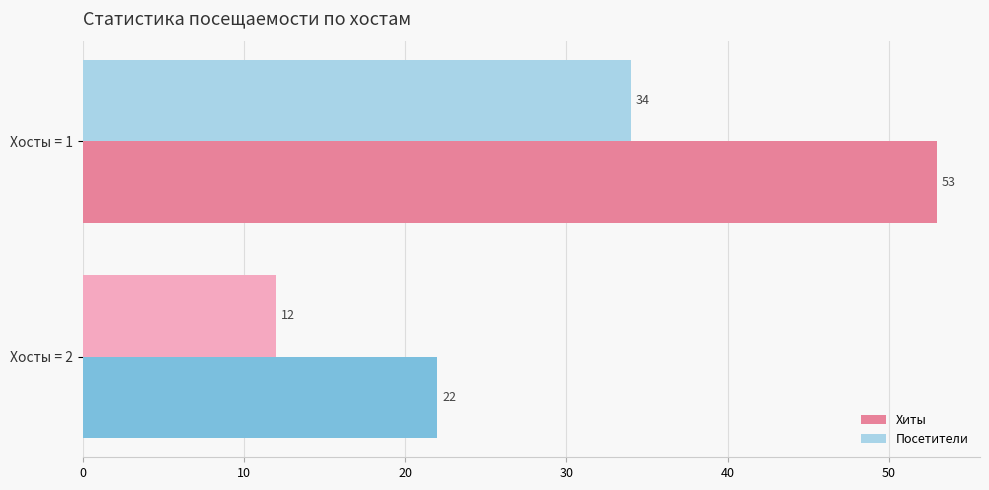

List the labels in order of Посетители value, smallest first.

Хосты = 2, Хосты = 1